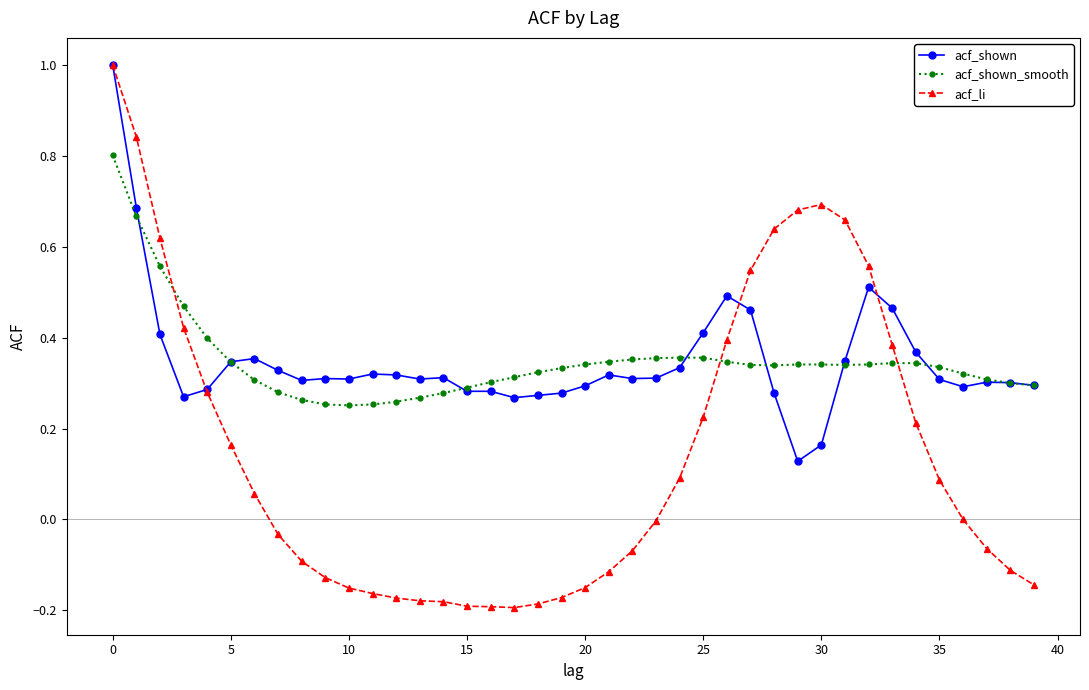

How many categories are shown in the chart?

40